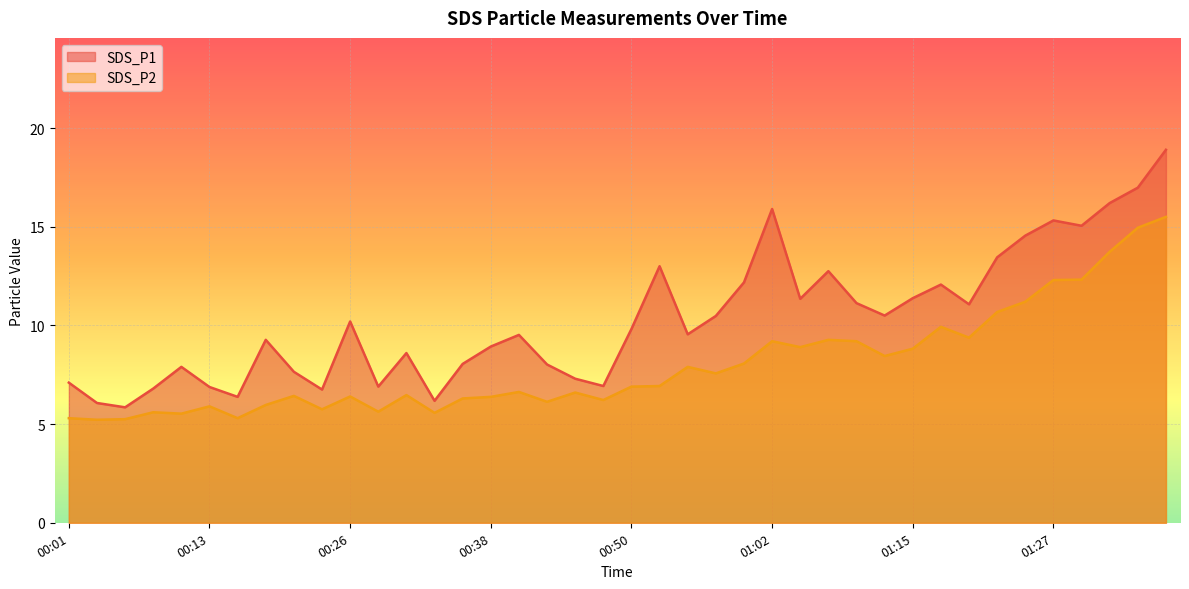

What is the sum of all SDS_P1 values?

412.9